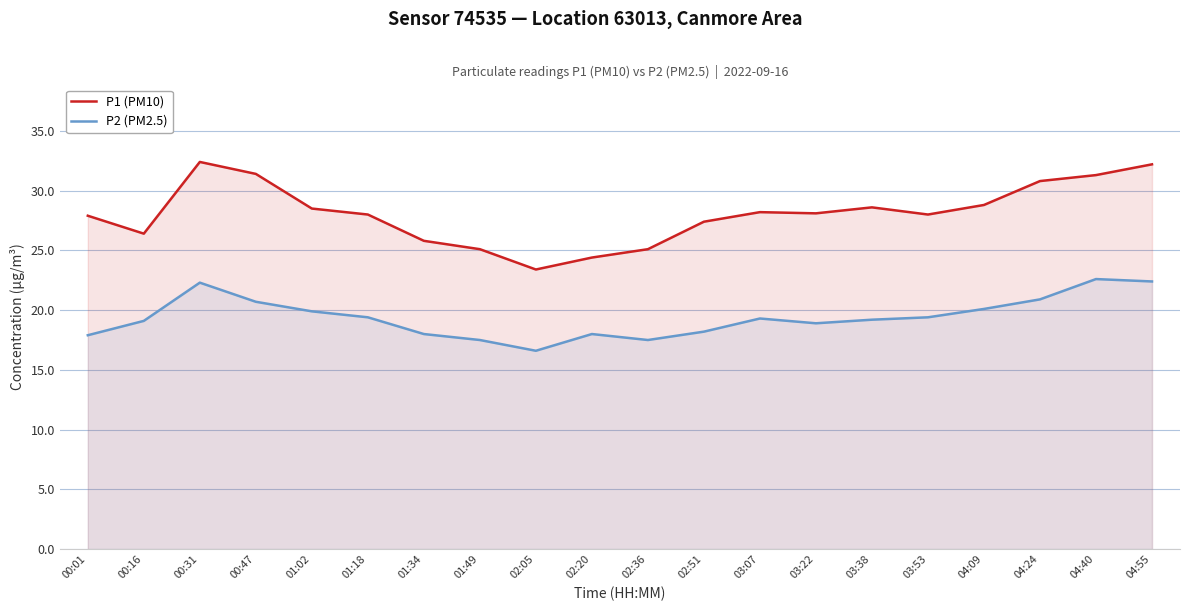

Count the number of categories in the chart.

20